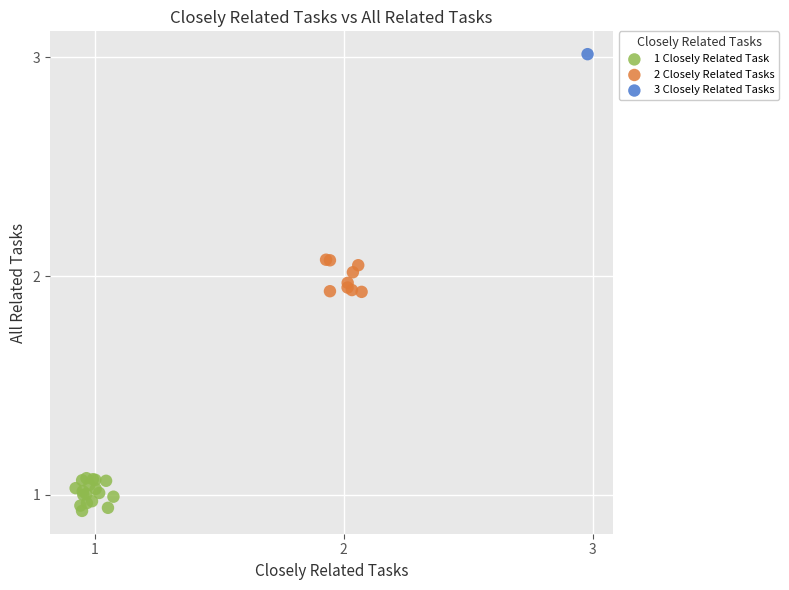

Which series contains the highest Y value?

3 Closely Related Tasks